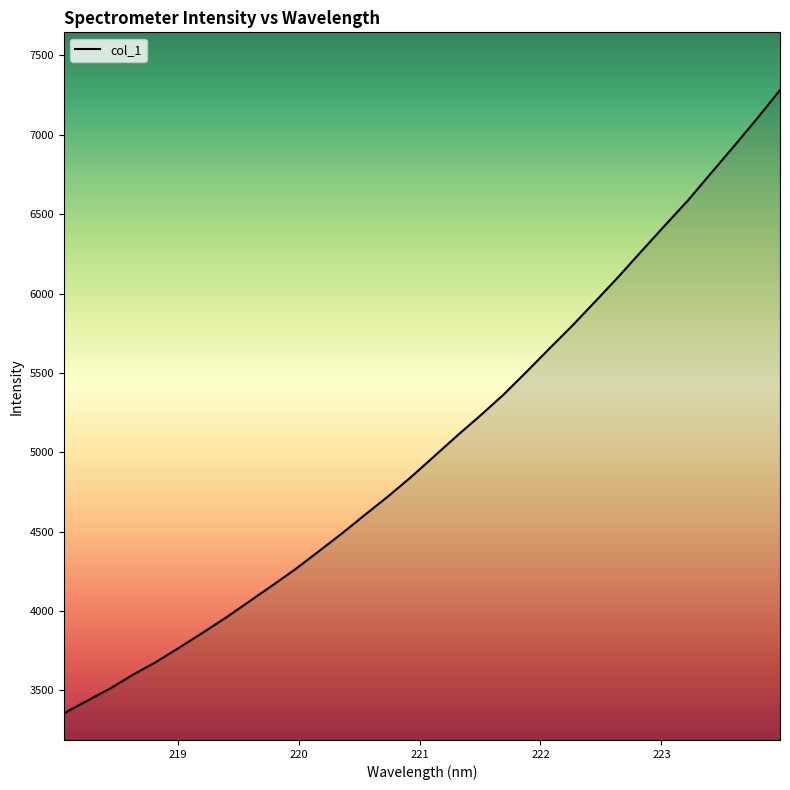

What is the difference between the maximum and minimum values?

3924.9